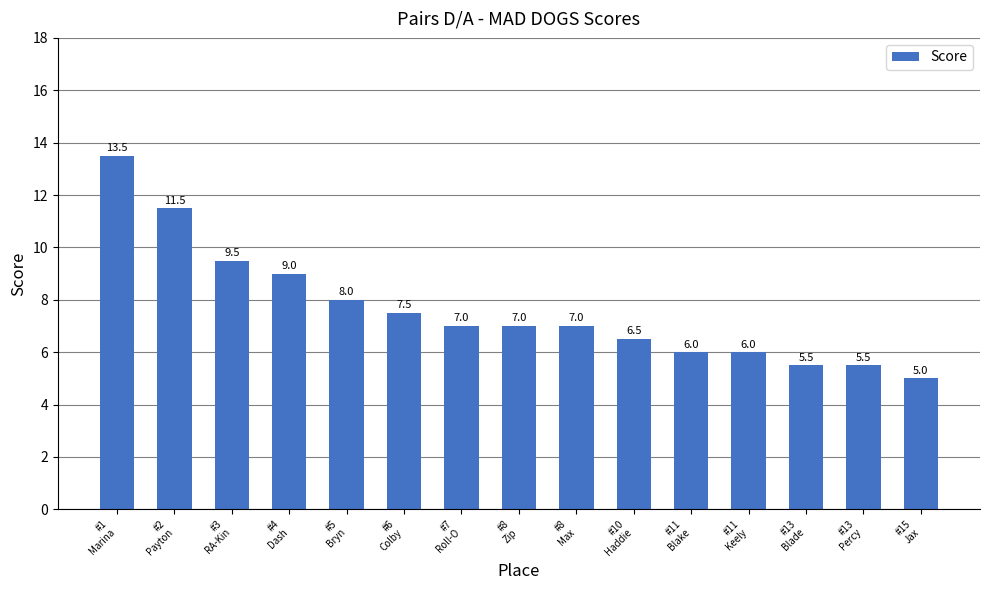

What is the difference between the maximum and minimum values?

8.5